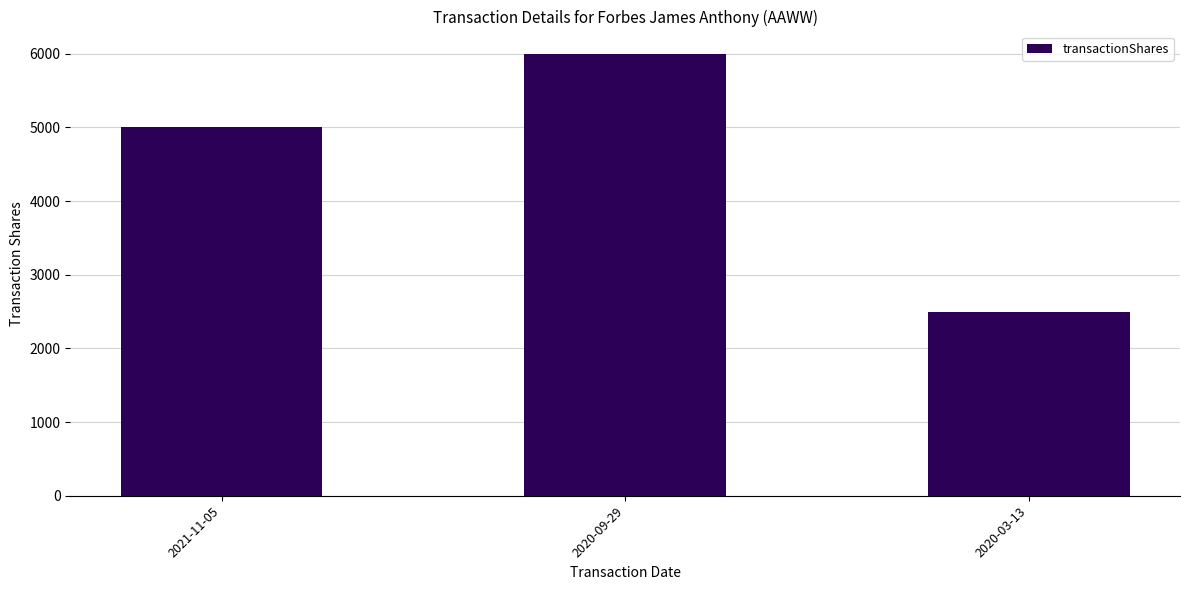

True or false: the data shows 1463 at 2020-03-13.

False